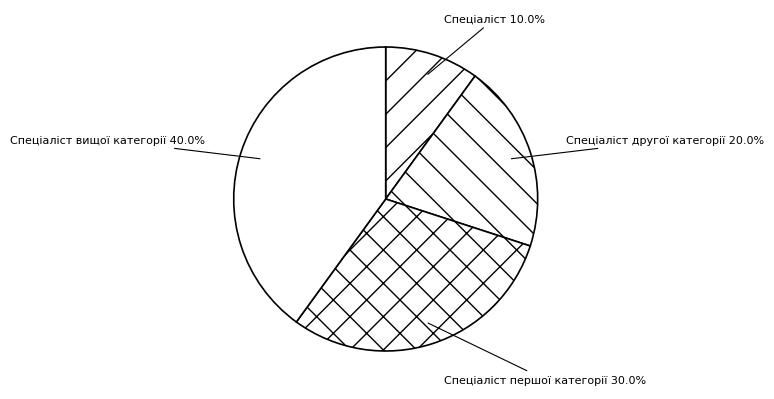

Is Спеціаліст першої категорії the majority of the pie?

No